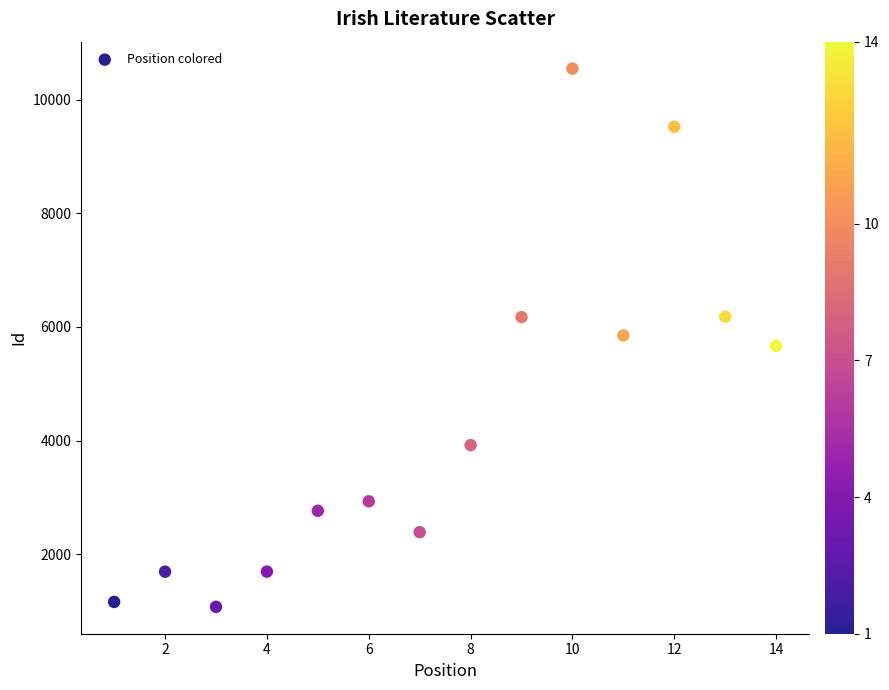

What is the range of X values (max minus min)?

13